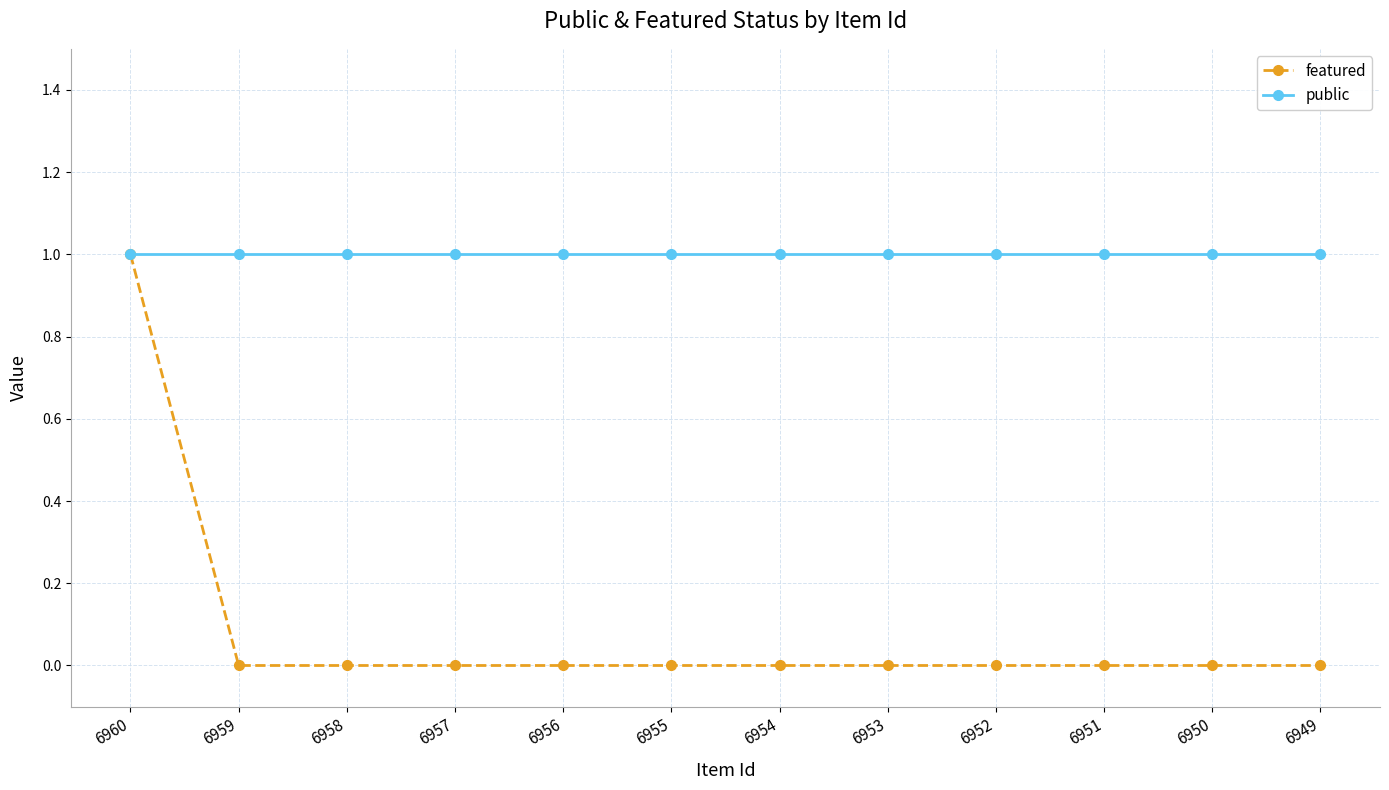

What is the value of the public point at the 2nd from the left?

1